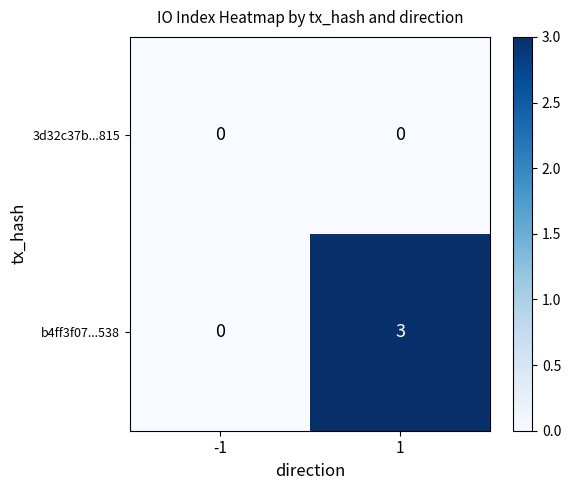

List the series in order of their overall mean, highest first.

b4ff3f07...538, 3d32c37b...815